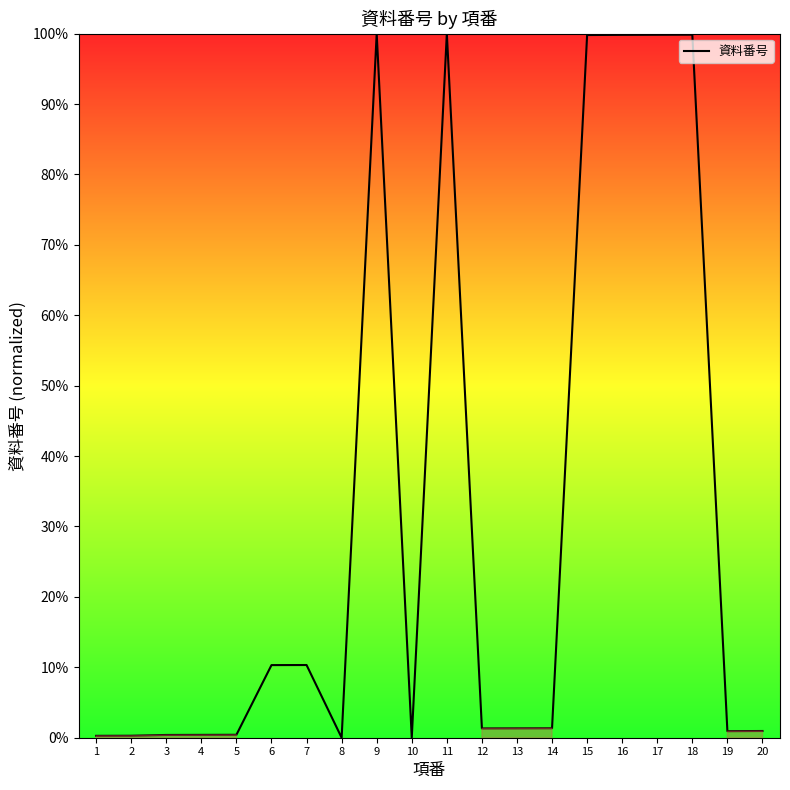

What is the difference between the maximum and minimum values?

100.0